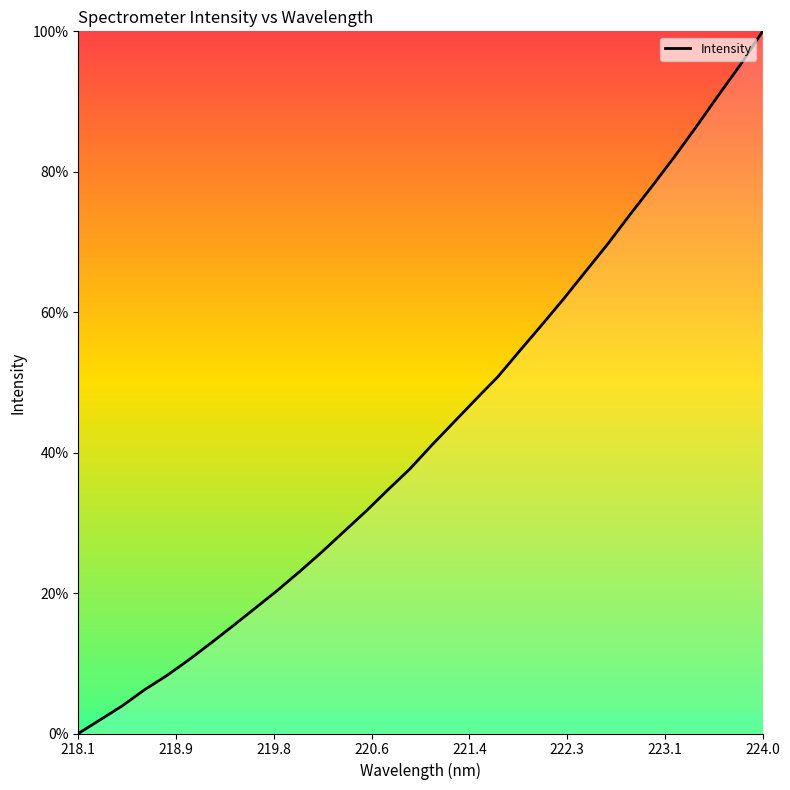

What is the difference between the maximum and minimum values?

100.0